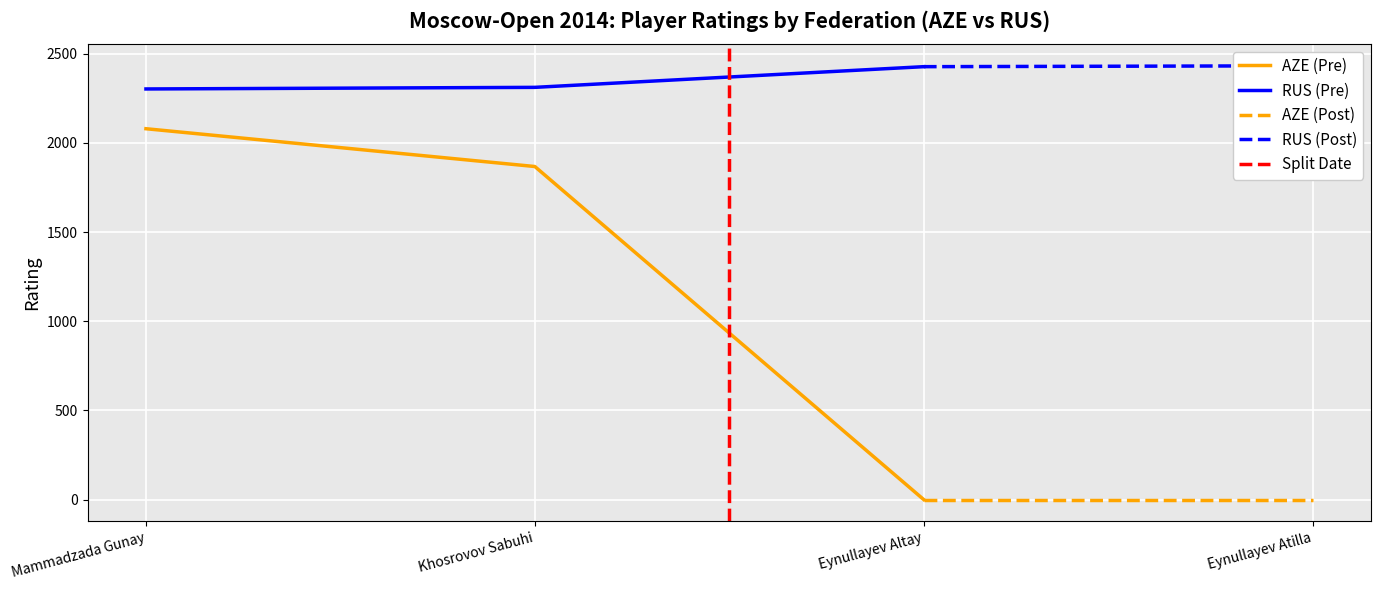

What is the difference between the highest and lowest values at Eynullayev Altay?

2428